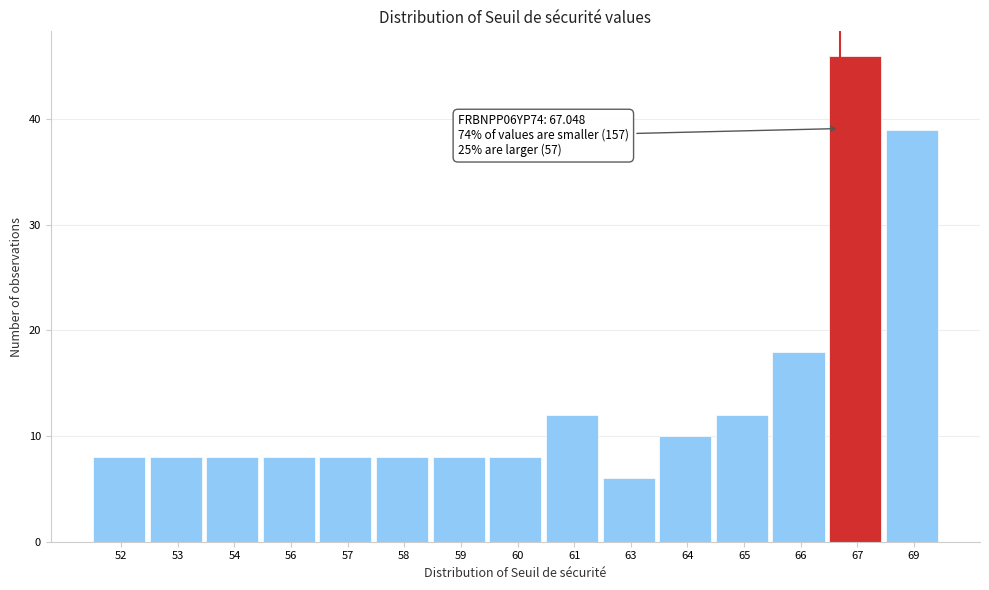

Reading left to right, what are all the values shown in this chart?

8	8	8	8	8	8	8	8	12	6	10	12	18	46	39